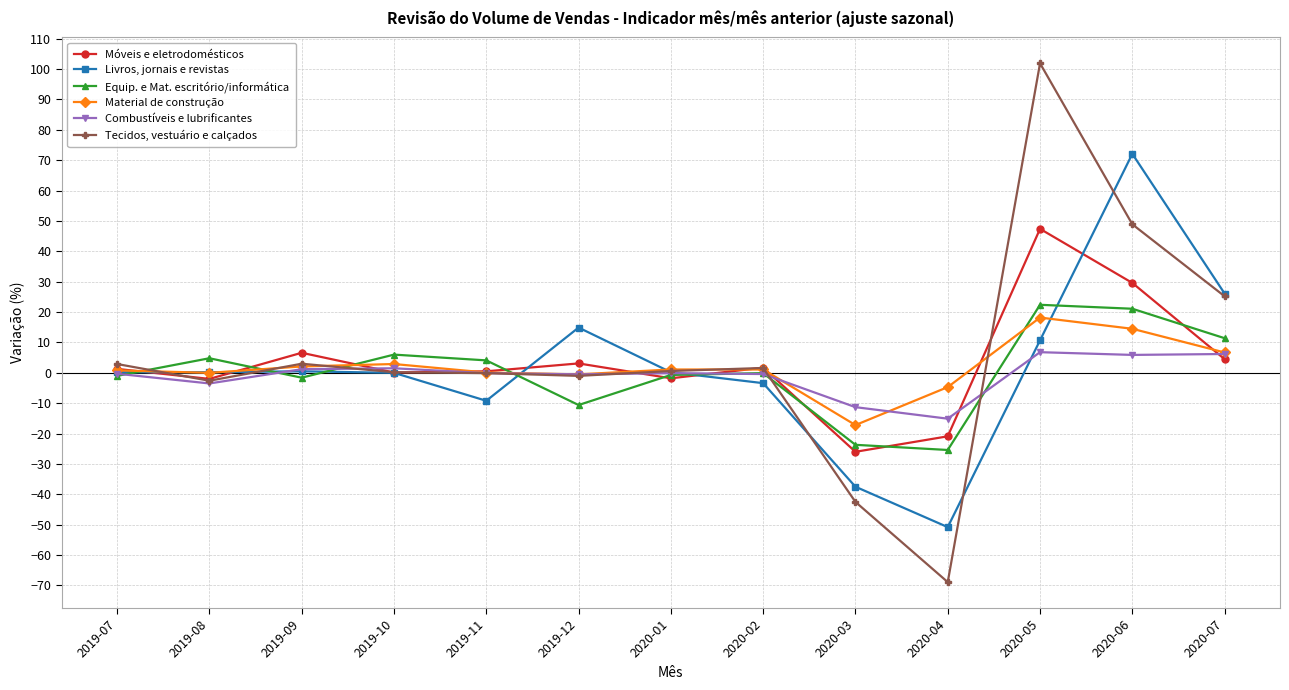

What is the difference between the second highest and minimum values in the Material de construção series?

31.7